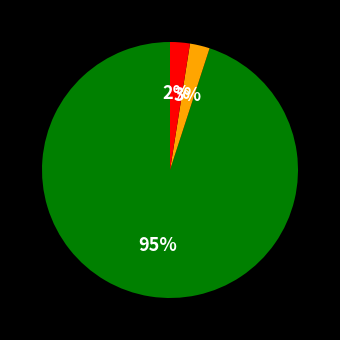

To the nearest percent, what is the average slice percentage?

33%